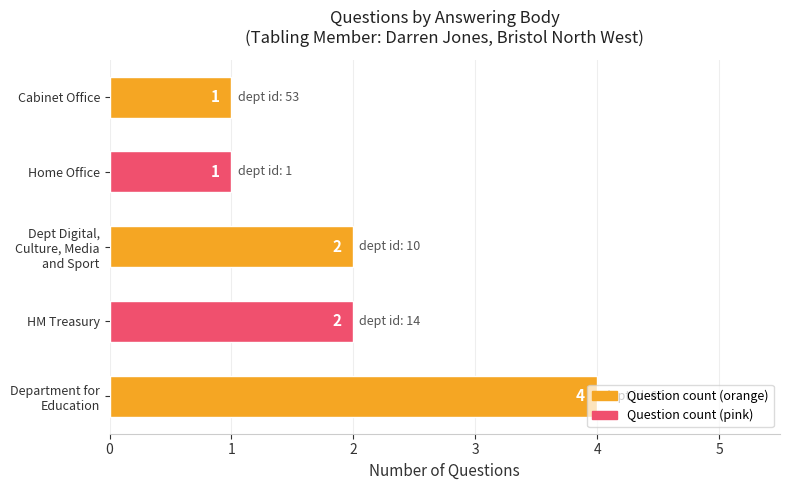

What is the maximum value shown in the chart?

4